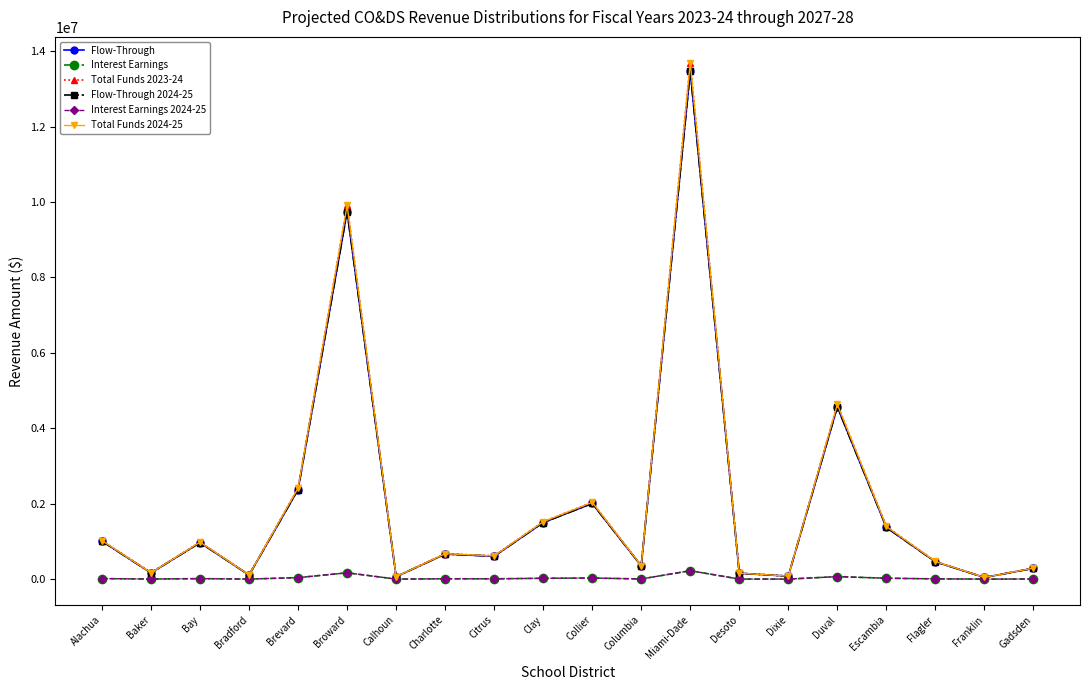

What is the total value across all series at Desoto?

630298.6